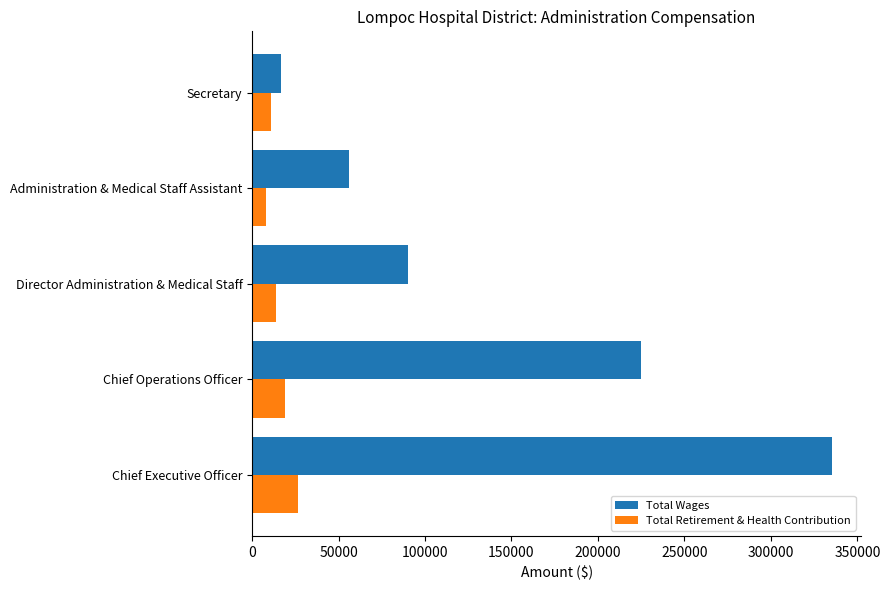

How many data points does each series have?

5